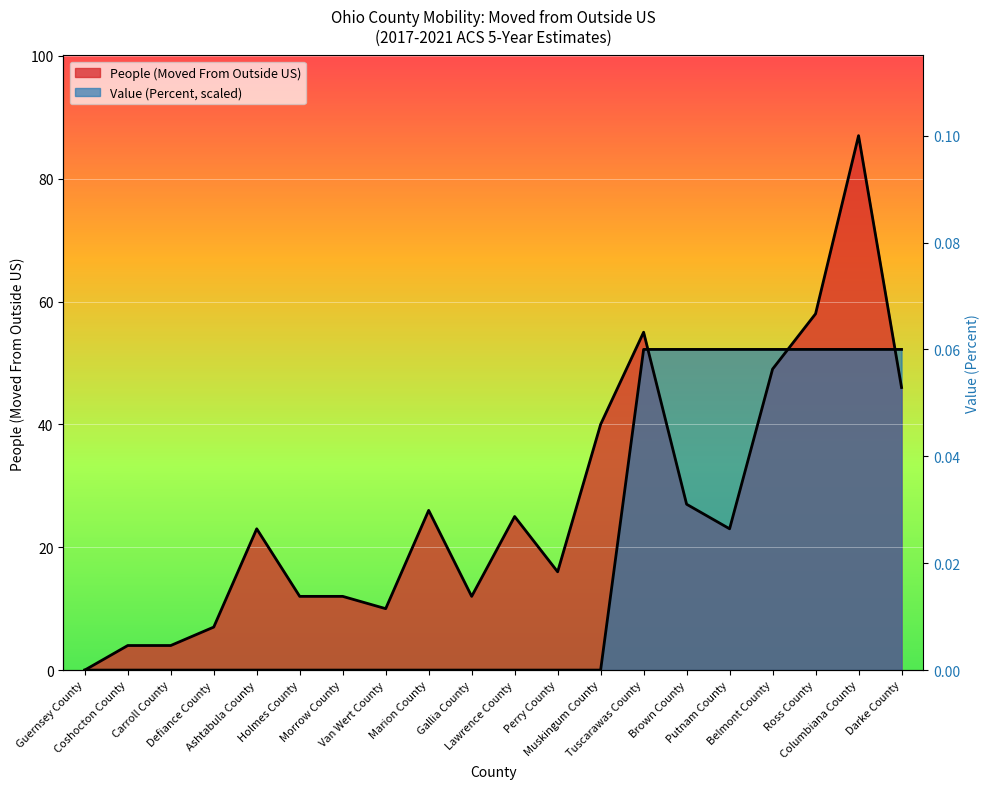

Which series changed the most between Brown County and Putnam County?

People (Moved From Outside US)